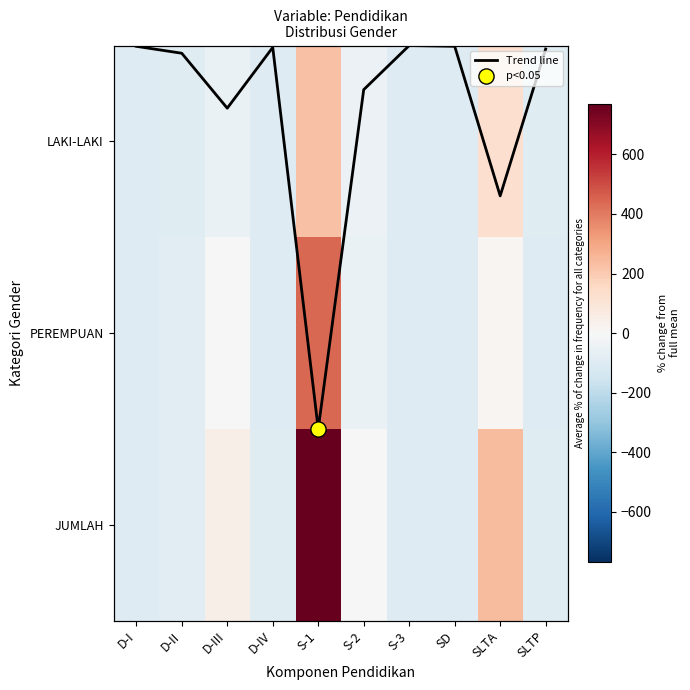

Between S-1 and SLTA, which series saw the biggest shift?

JUMLAH